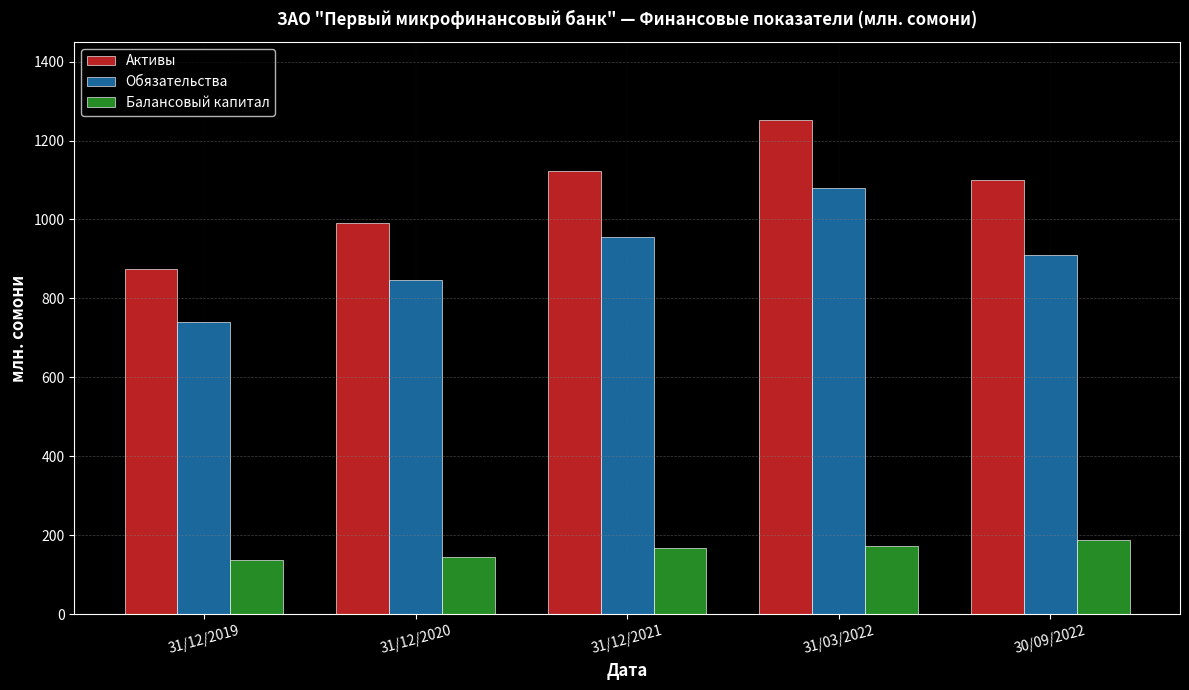

What is the maximum value for Активы?

1253.0